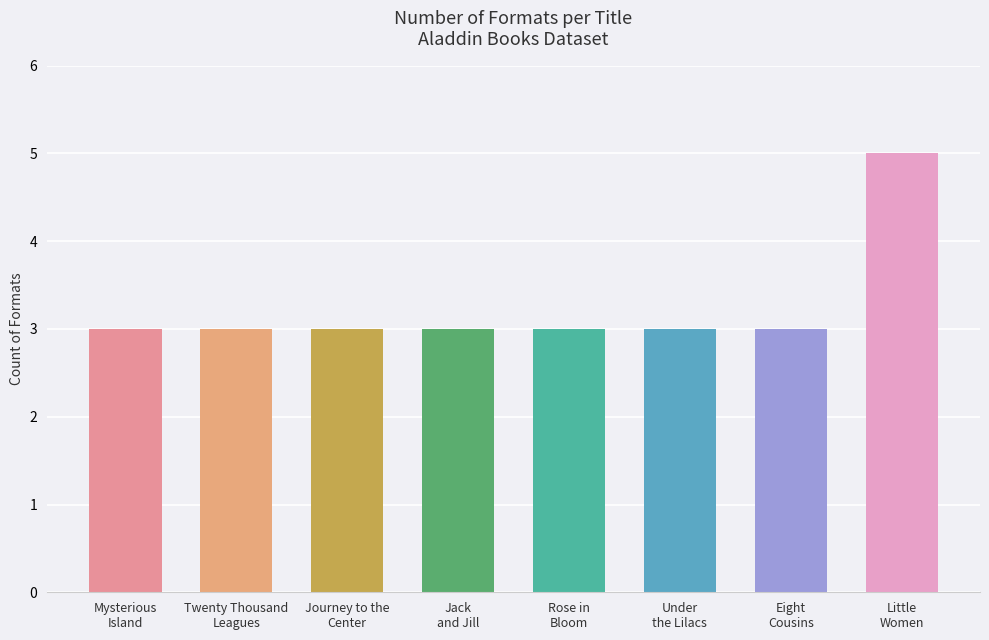

How many bars are there in total?

8